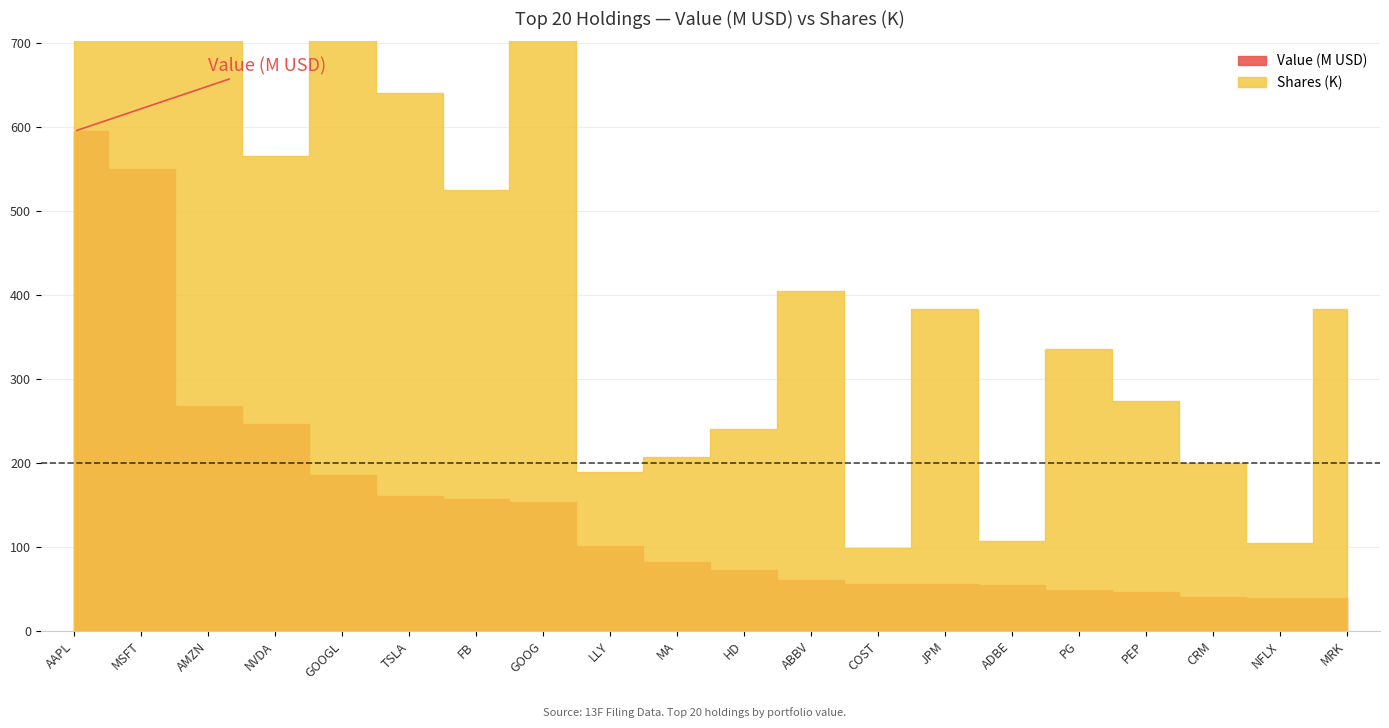

At which category does Shares (K) reach its first local valley?

MSFT